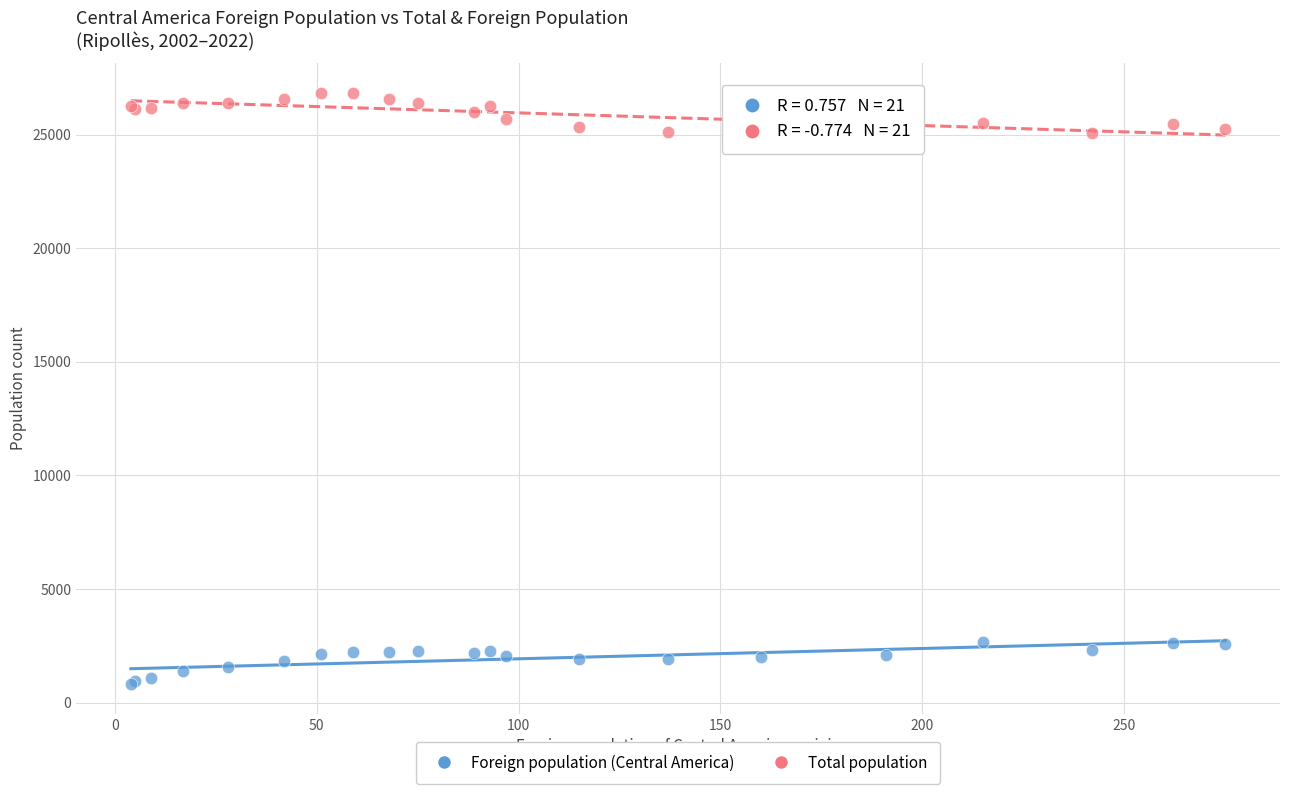

What is the X range (max minus min) for the scatter plot?

271